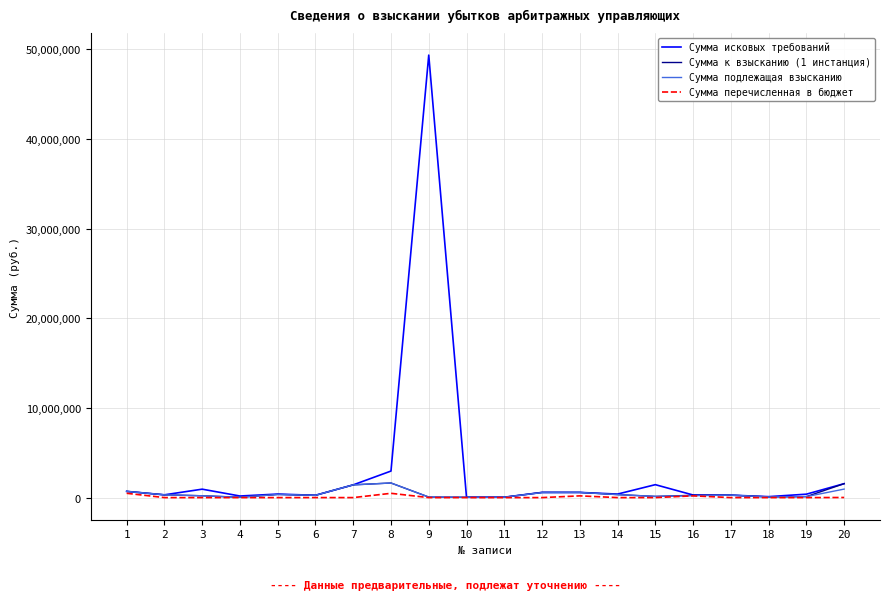

Is this an area chart (filled region under the line)?

No